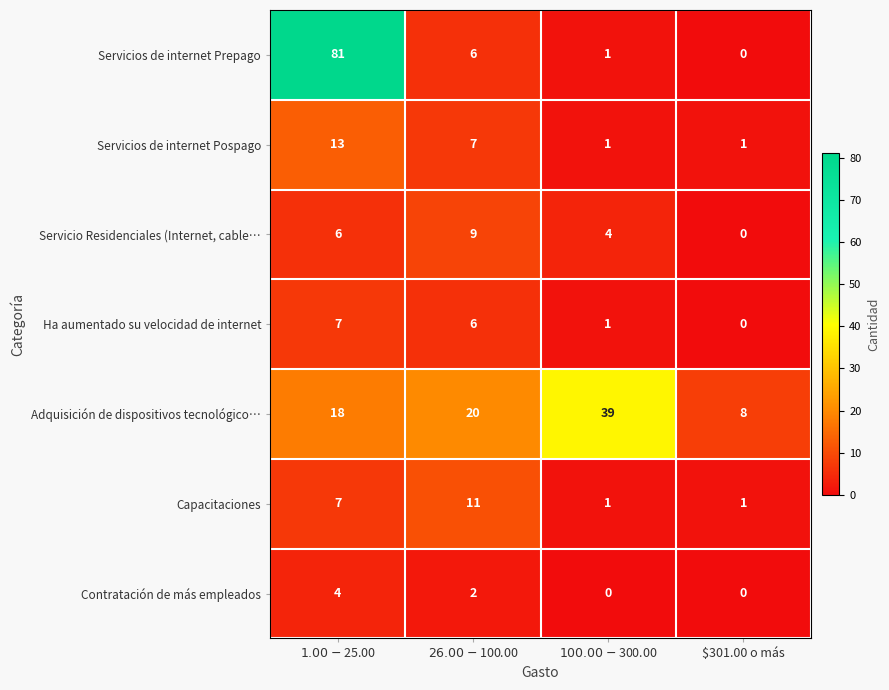

Is it true that Servicios de internet Pospago equals 0 at $301.00 o más?

False